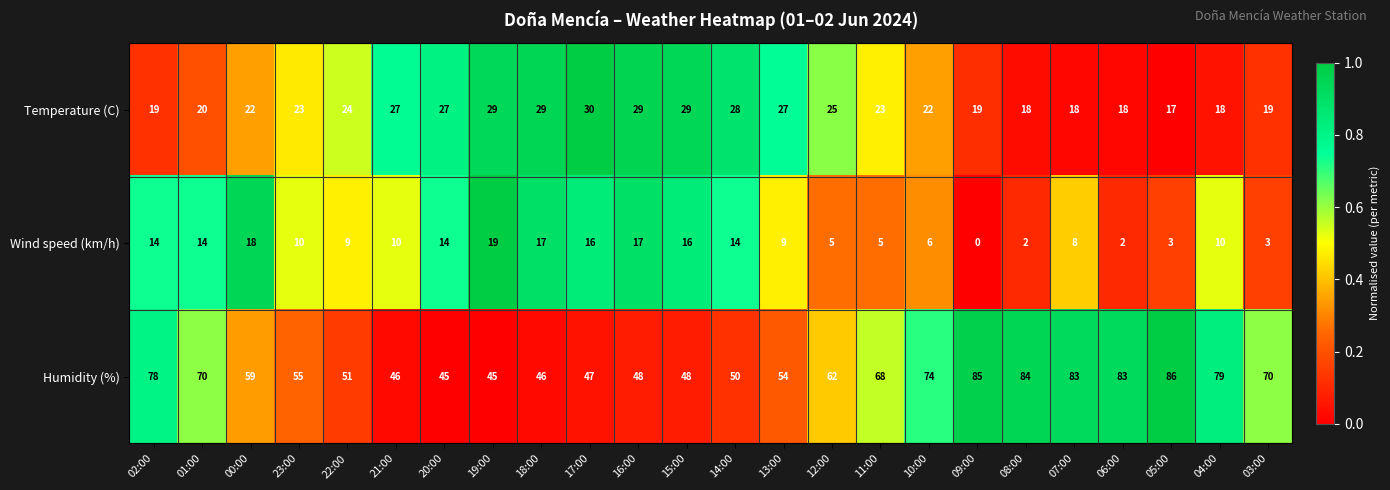

Which label corresponds to the smallest value in the chart?

09:00